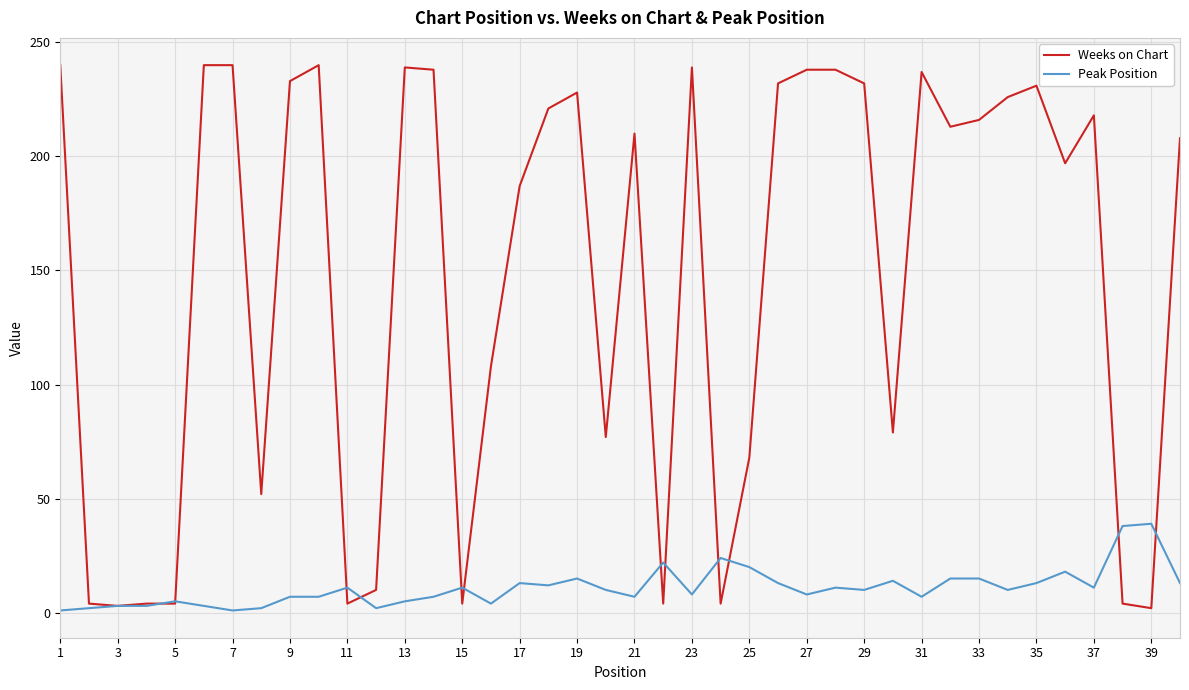

True or false: Weeks on Chart has more than 2 interior local peaks.

True